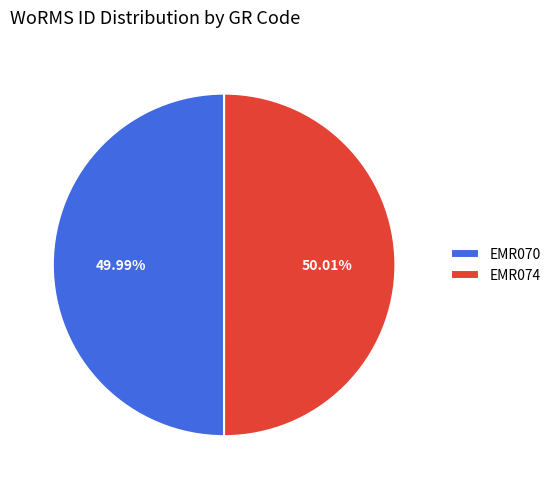

Is there a majority slice in this chart?

Yes